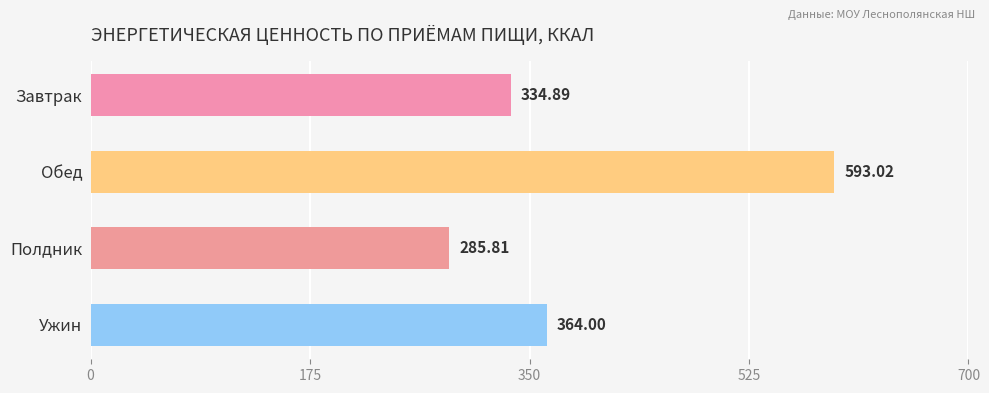

What is the difference between the maximum and minimum values?

307.2